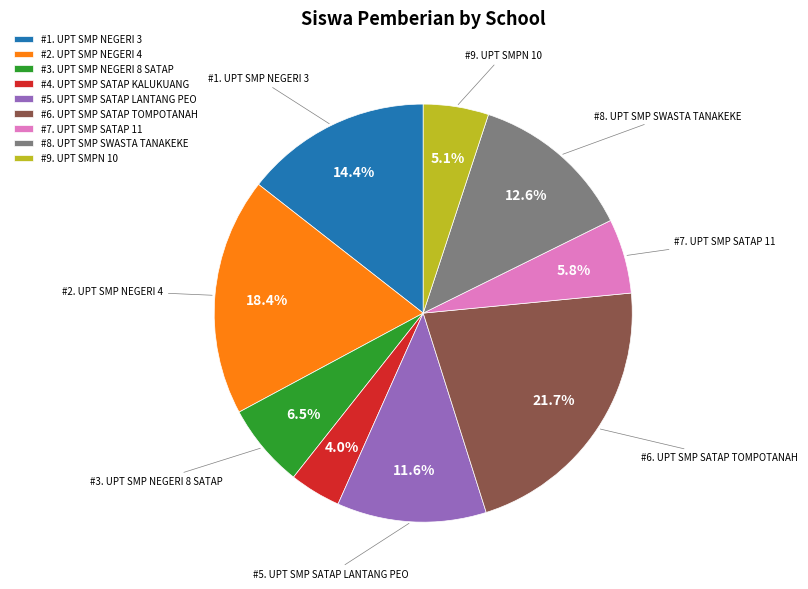

How many slices are in this pie chart?

9